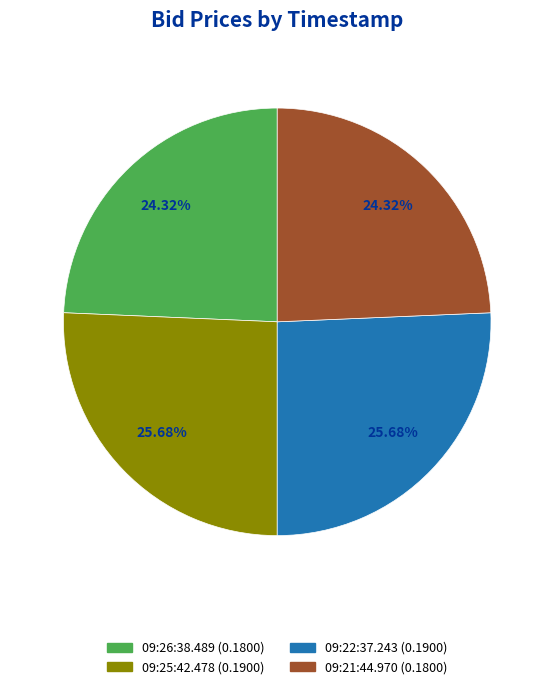

Is it true that 09:25:42.478 is 26% of the pie?

True